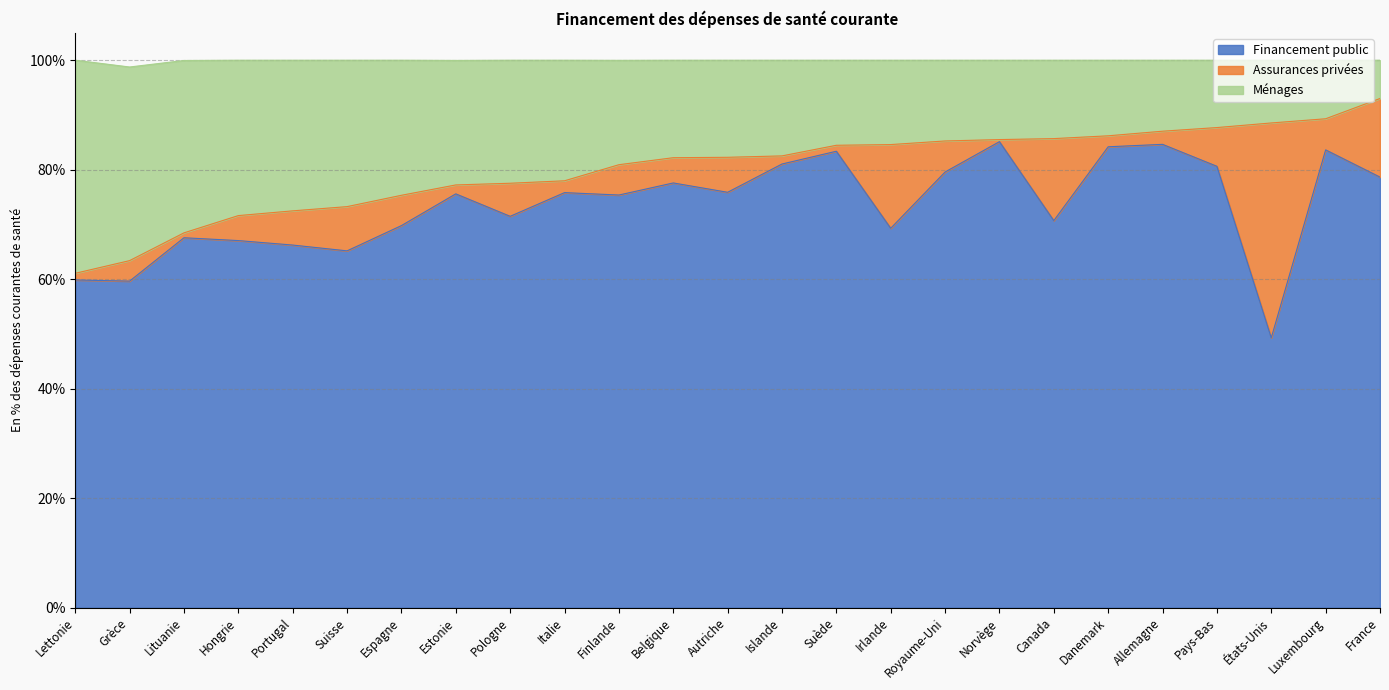

Which has a higher value, Belgique or Islande?

Islande